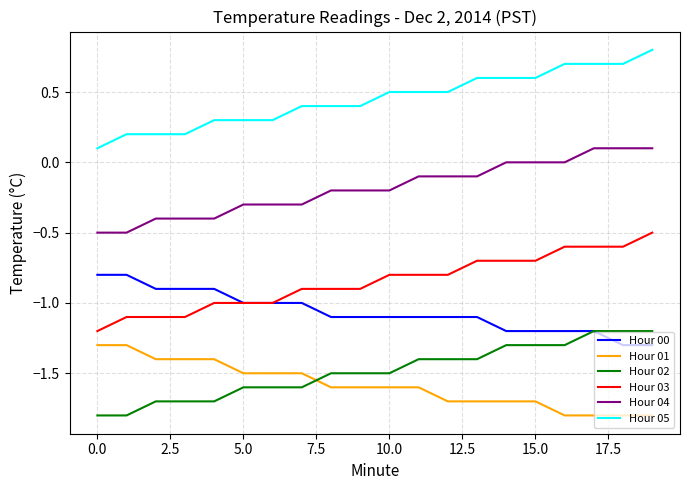

True or false: Hour 00 and Hour 01 intersect in this chart.

False